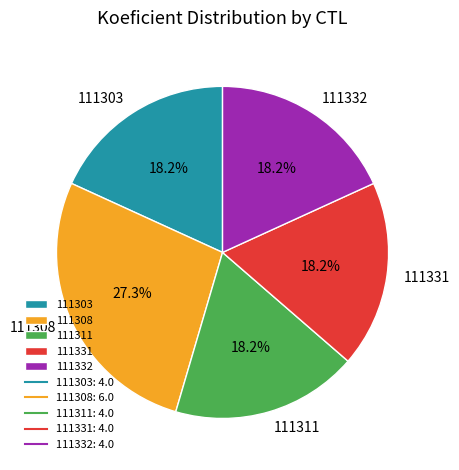

Which slice is the largest?

111308